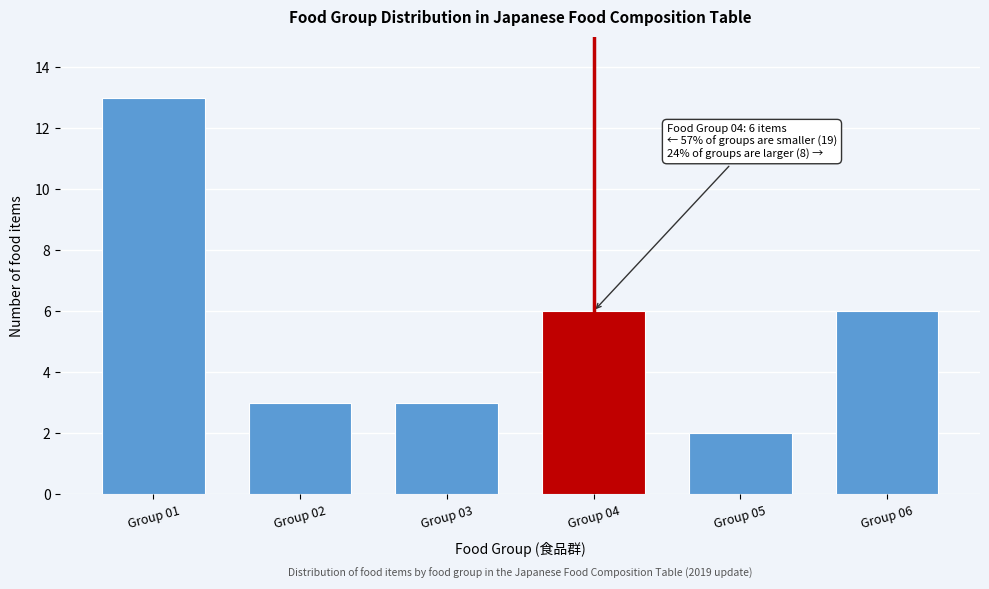

Reading left to right, list all the values displayed in this chart.

Group 01=13	Group 02=3	Group 03=3	Group 04=6	Group 05=2	Group 06=6